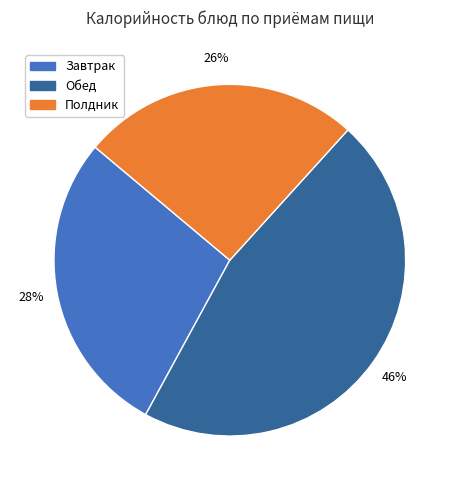

Is there any slice that represents more than half of the pie?

No